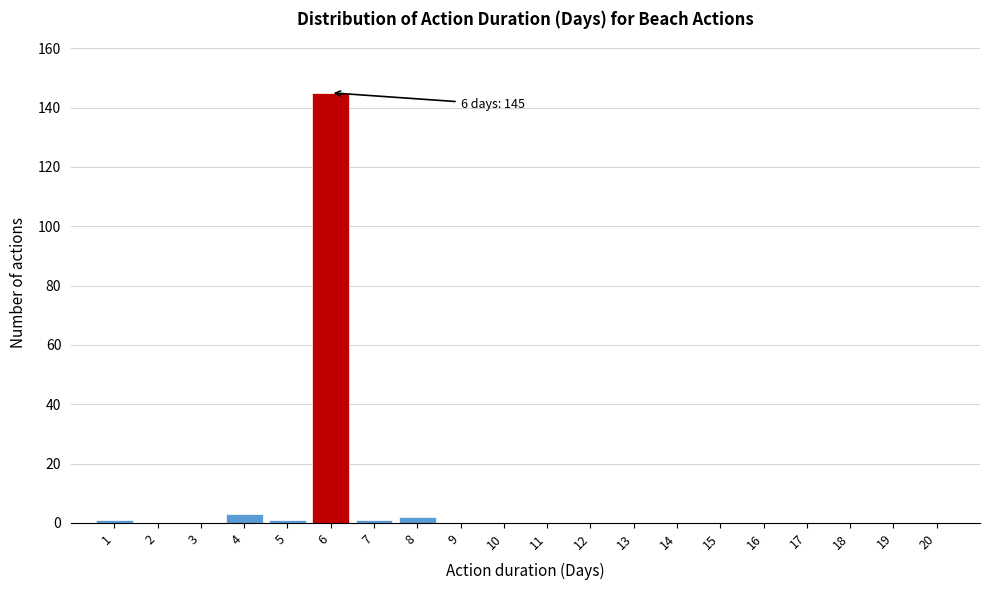

Reading left to right, transcribe all the data shown in this chart.

1=1	2=0	3=0	4=3	5=1	6=145	7=1	8=2	9=0	10=0	11=0	12=0	13=0	14=0	15=0	16=0	17=0	18=0	19=0	20=0